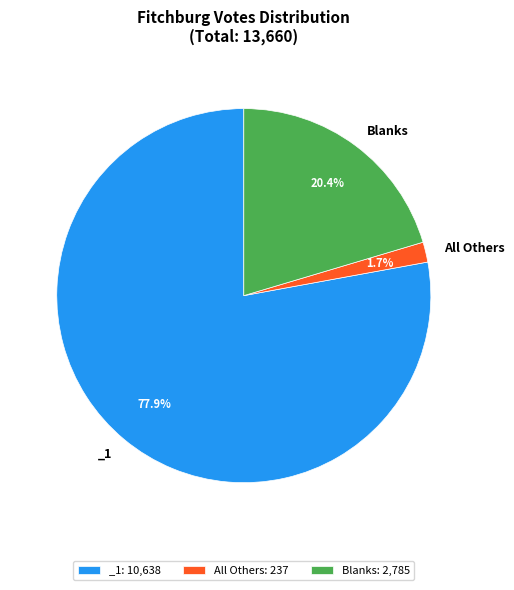

Does any single category account for the majority?

Yes